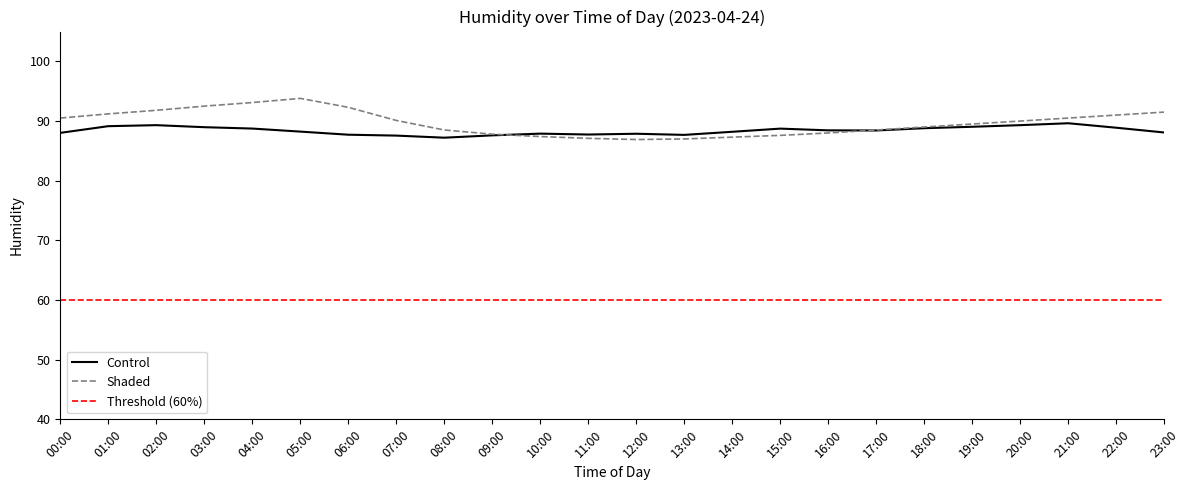

Is it true that Shaded equals 41.6 at 16:00?

False